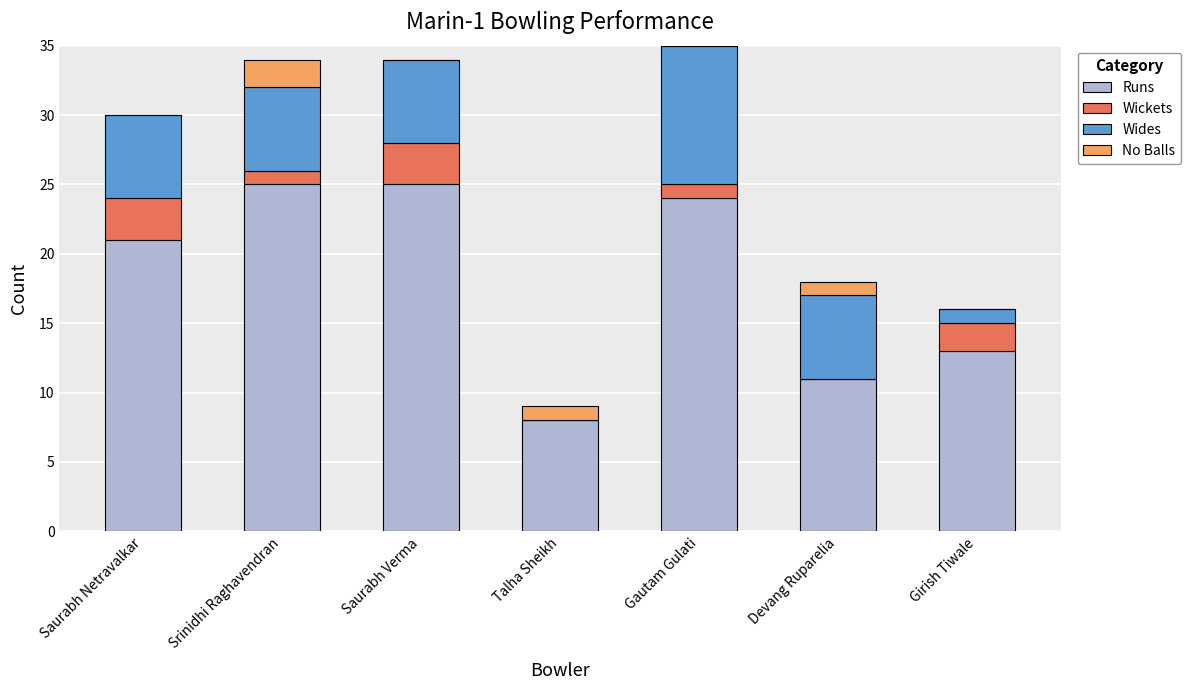

What is the sum of the Runs values at Gautam Gulati and Talha Sheikh?

32